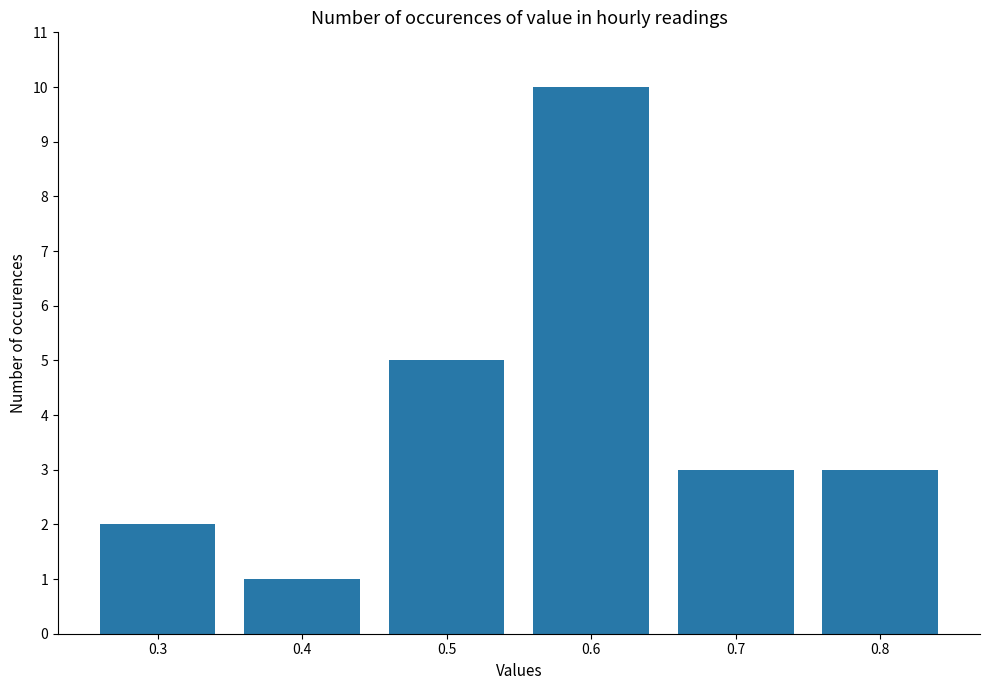

Read the value at 0.7.

3